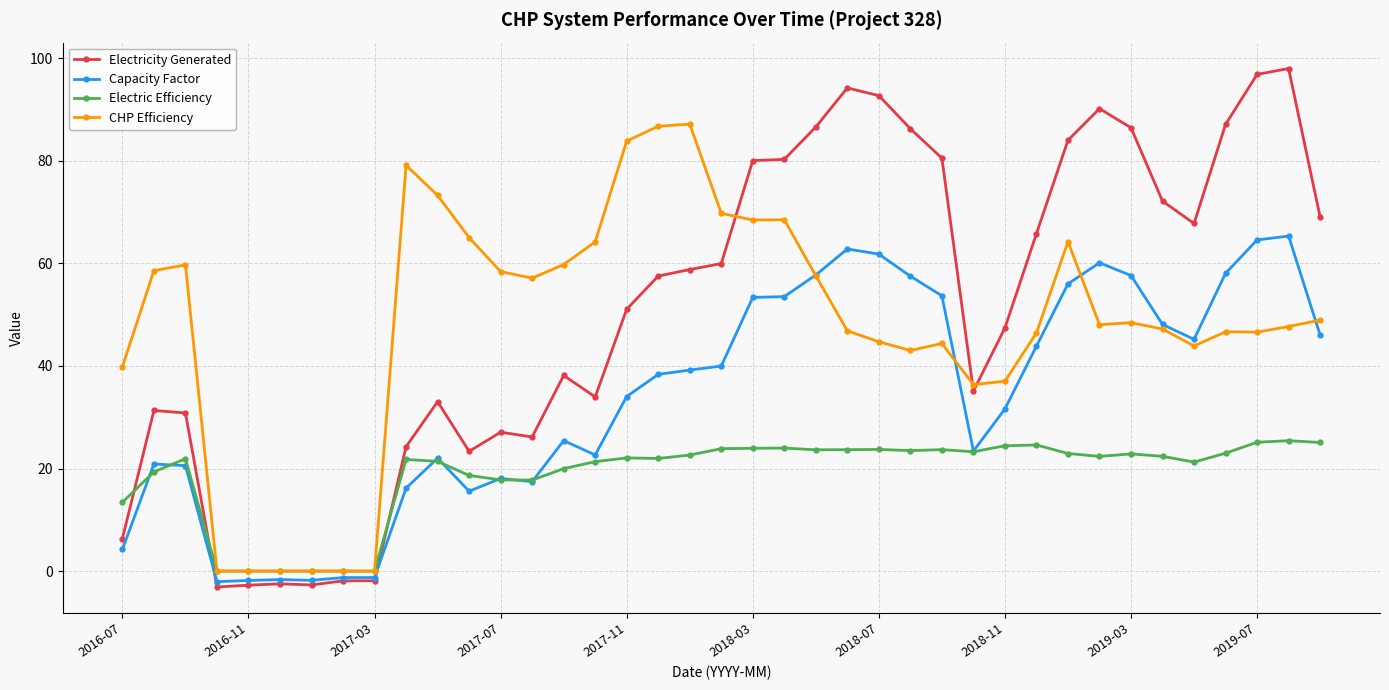

Which series has the largest range (max minus min)?

Electricity Generated